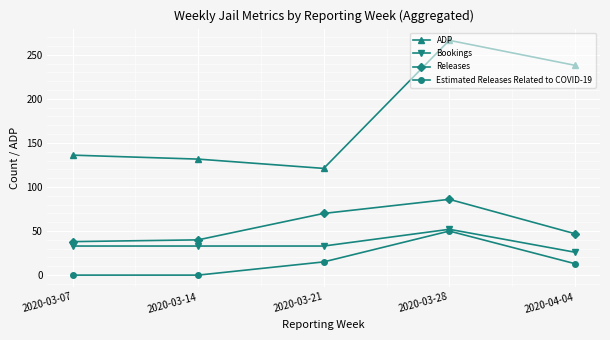

At which category is the sum across all series the highest?

2020-03-28